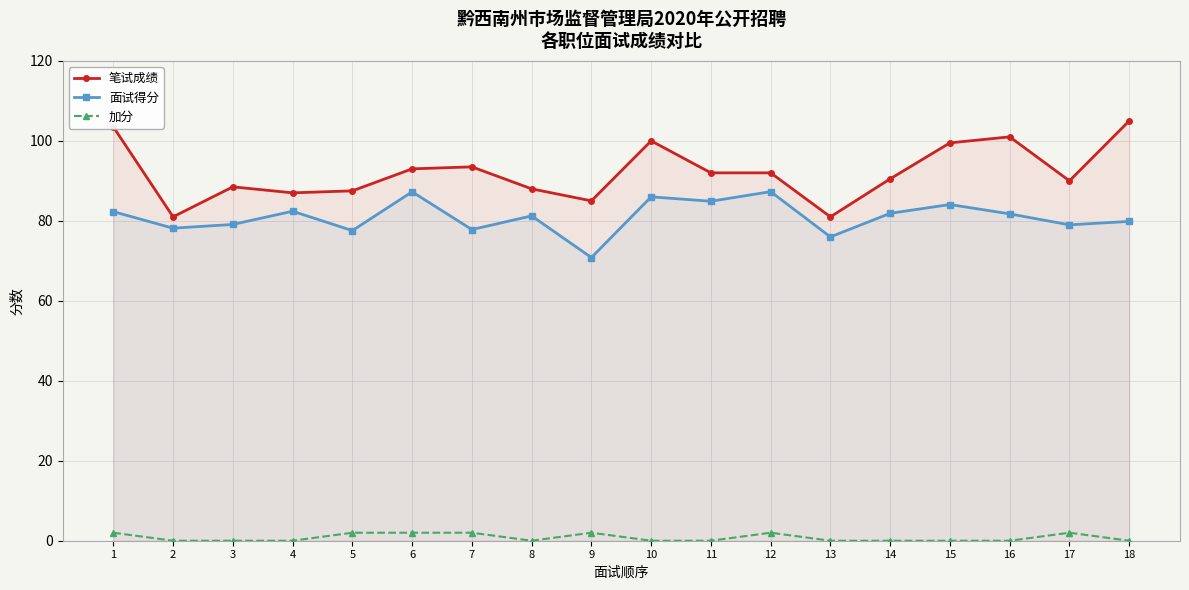

Which category has the lowest value in the 笔试成绩 series?

2